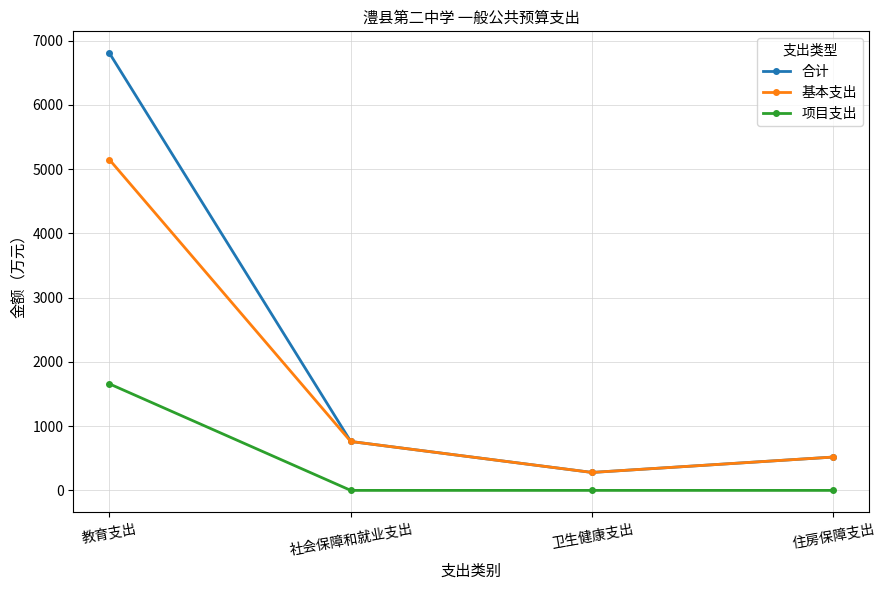

What is the sum of the 合计 values at 住房保障支出 and 卫生健康支出?

798.0